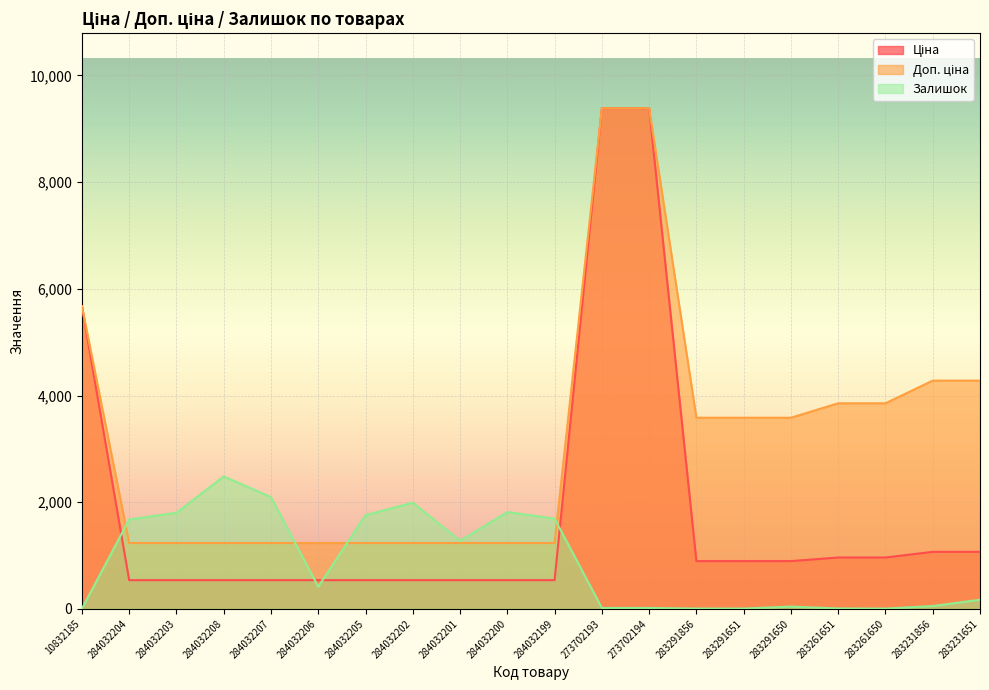

The Ціна series shows 168.1 at 284032206. True or false?

False